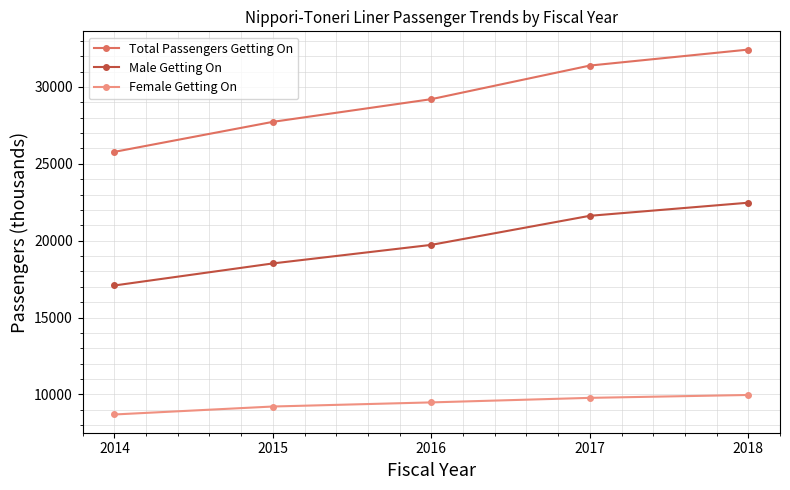

Rank the series by their average value, from highest to lowest.

Total Passengers Getting On, Male Getting On, Female Getting On